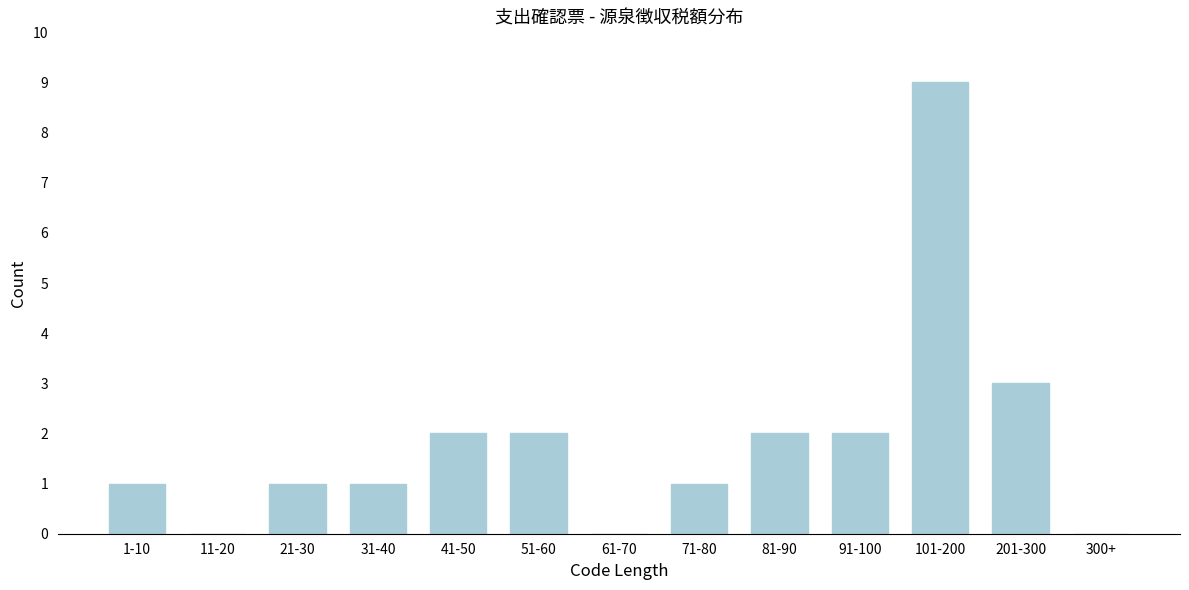

Reading right to left, what are all the values shown in this chart?

300+=0	201-300=3	101-200=9	91-100=2	81-90=2	71-80=1	61-70=0	51-60=2	41-50=2	31-40=1	21-30=1	11-20=0	1-10=1